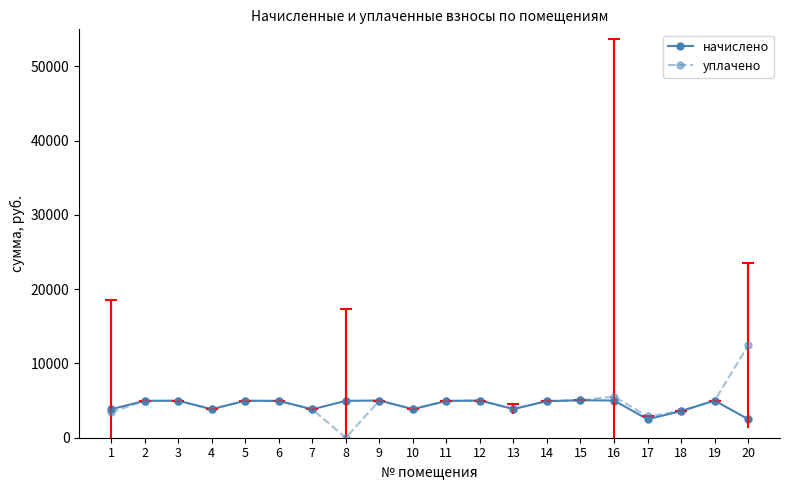

Where is the first local minimum for начислено?

4